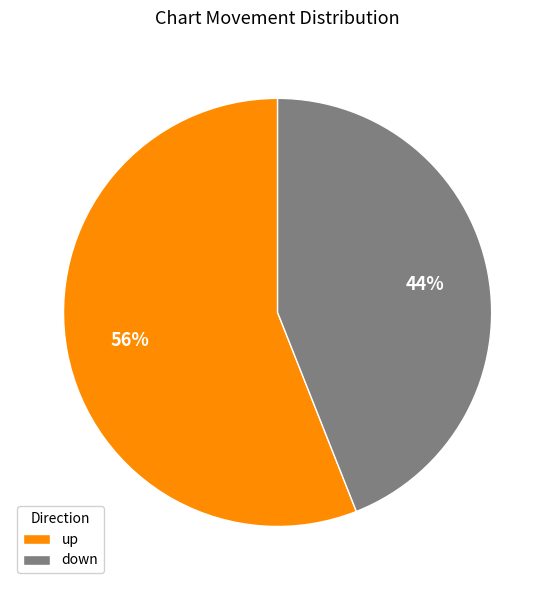

To the nearest percent, what is the combined percentage of up and down?

100%